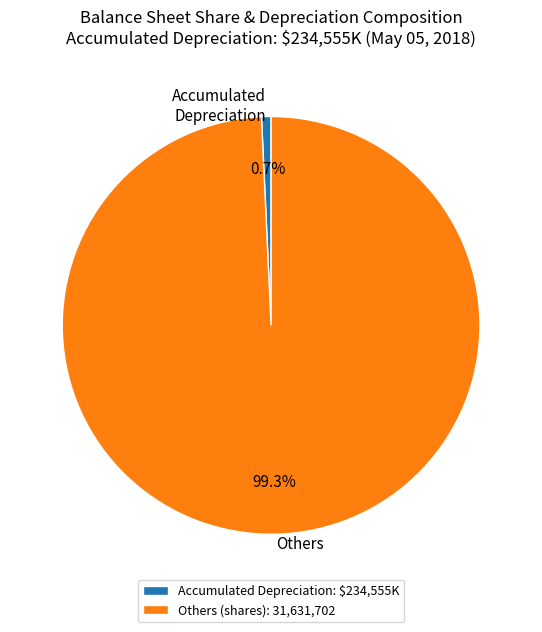

Which has a higher value, Others or Accumulated Depreciation?

Others